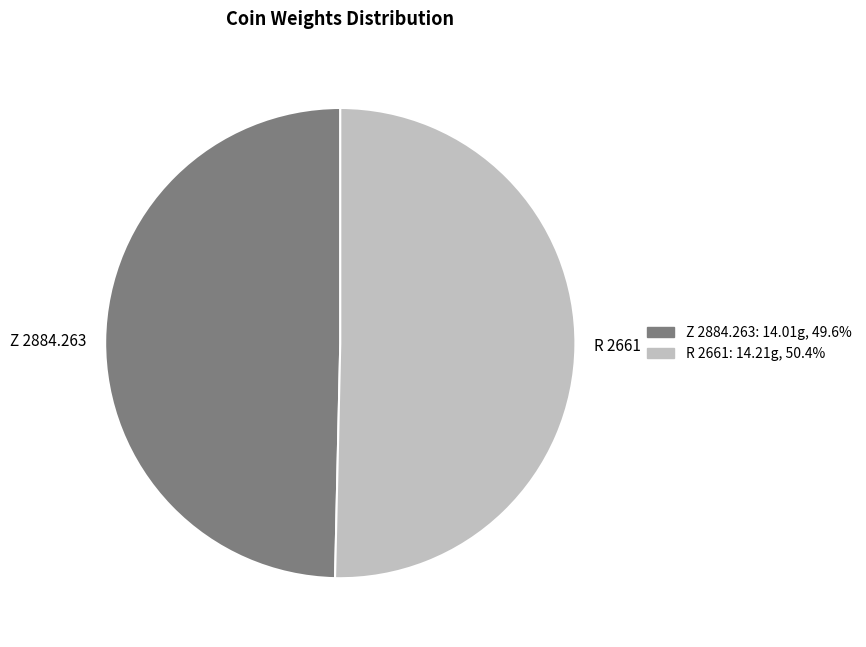

The Z 2884.263 slice represents 50% of the pie. True or false?

True